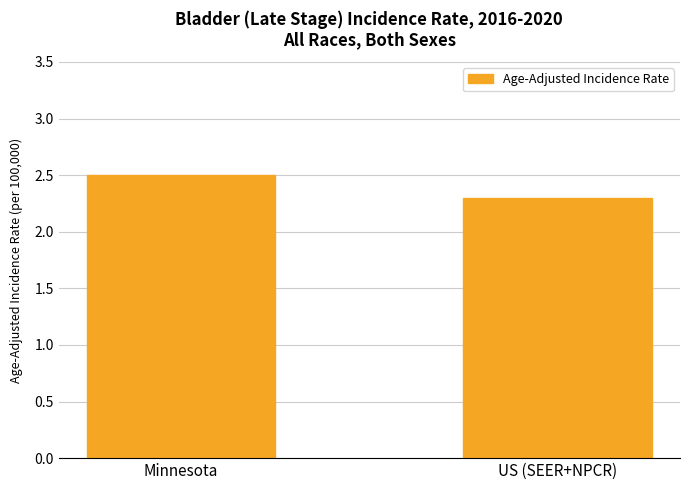

Reading left to right, extract all data points from this chart.

Minnesota=2.5	US (SEER+NPCR)=2.3